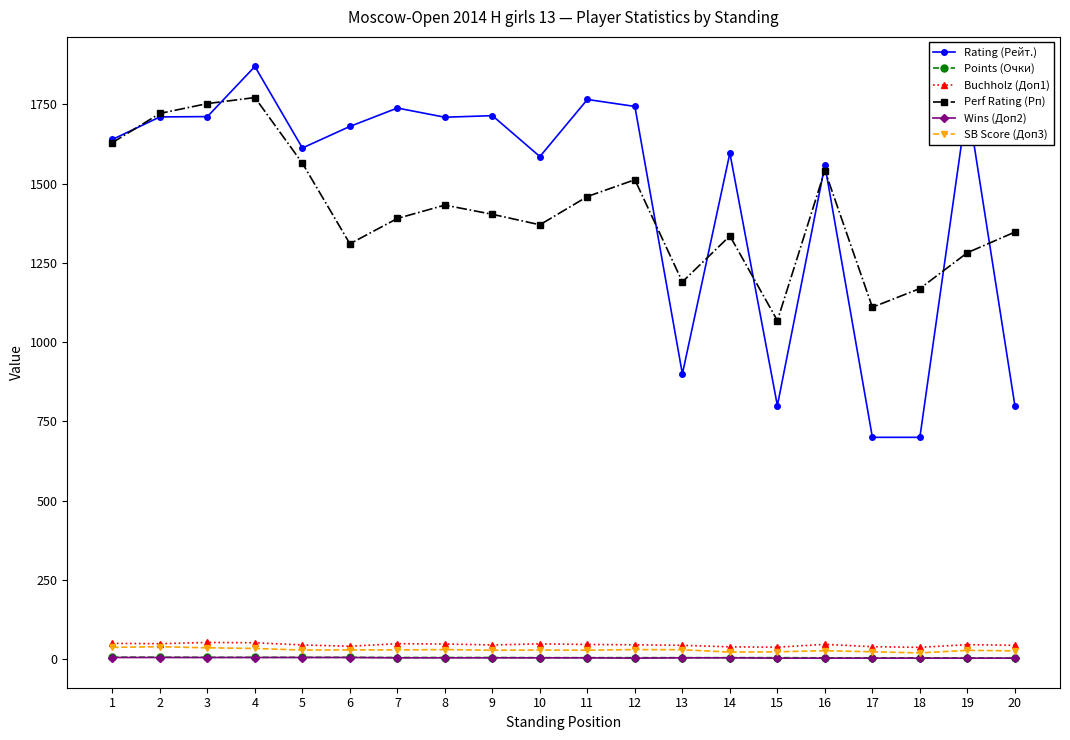

True or false: Perf Rating (Рп) and SB Score (Доп3) intersect in this chart.

False